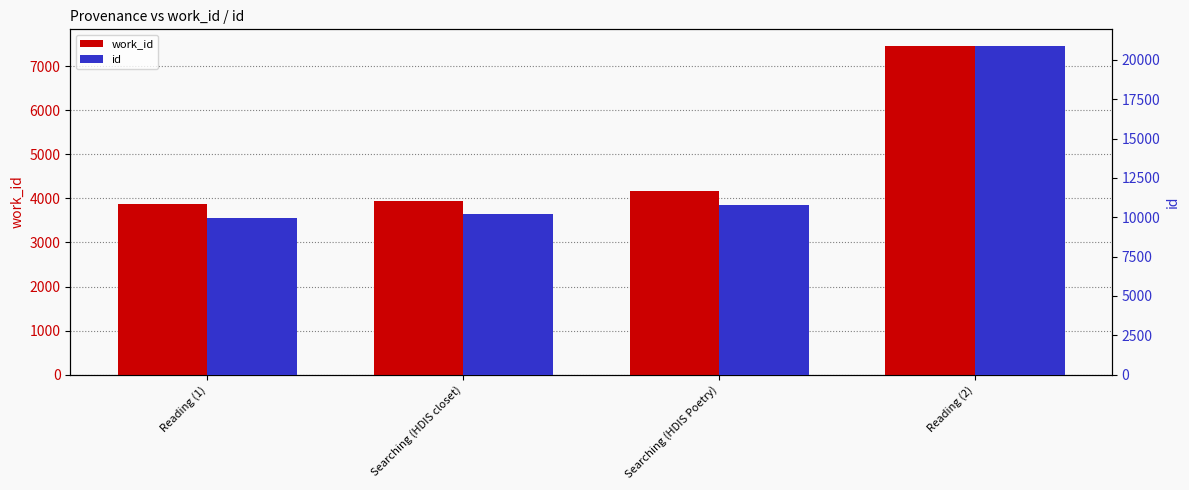

What is the label of the 1st bar from the left?

Reading (1)